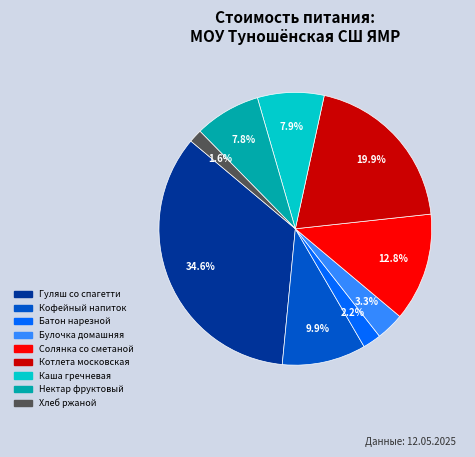

Is there a majority slice in this chart?

No